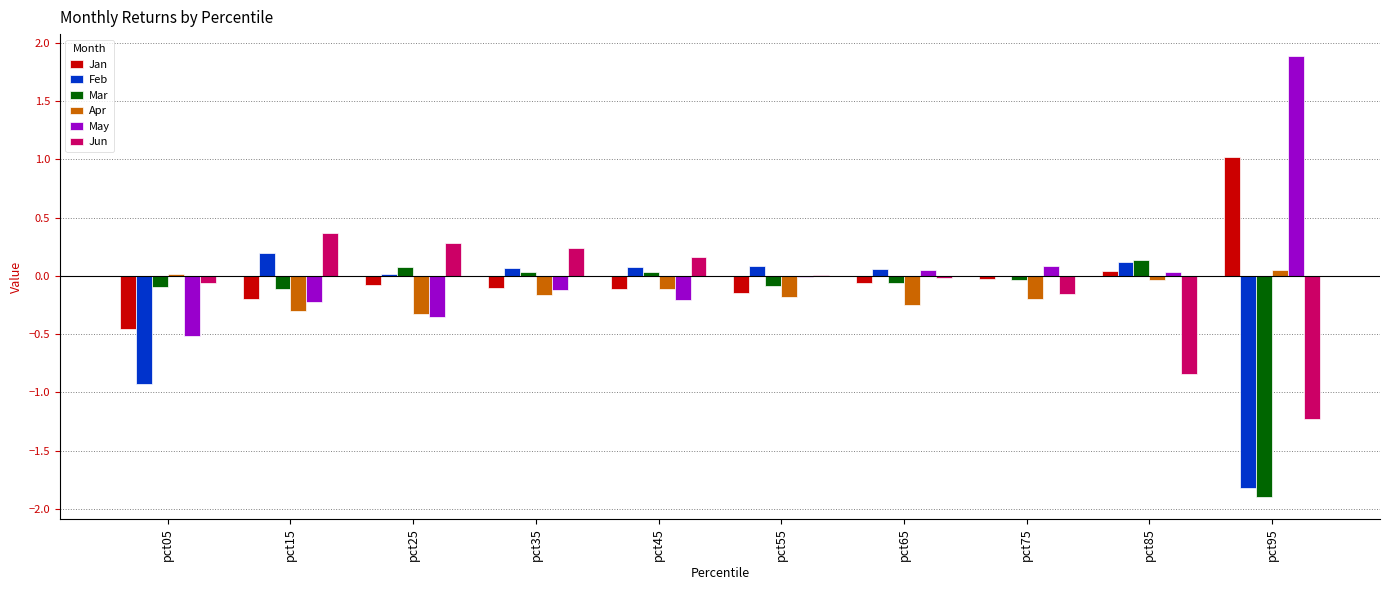

At which label does Jun reach its peak?

pct15